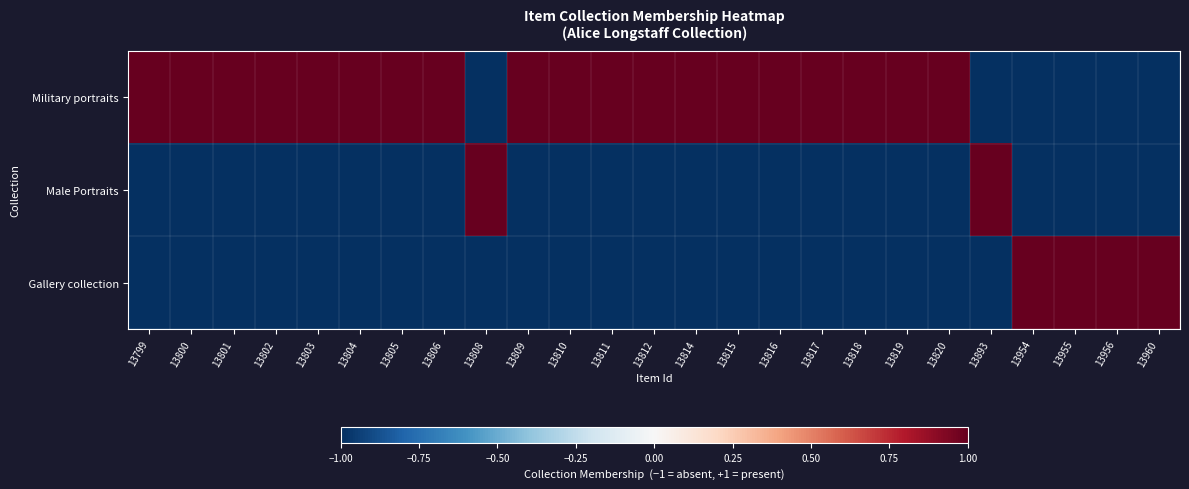

At which category is the sum across all series the highest?

13799